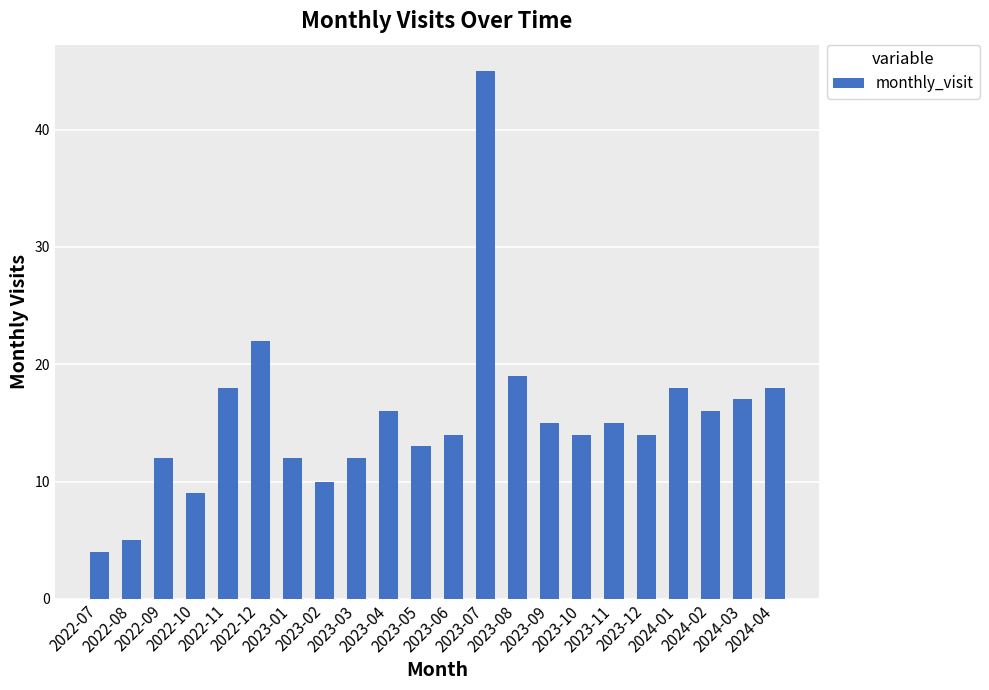

Reading left to right, transcribe all the data shown in this chart.

2022-07=4	2022-08=5	2022-09=12	2022-10=9	2022-11=18	2022-12=22	2023-01=12	2023-02=10	2023-03=12	2023-04=16	2023-05=13	2023-06=14	2023-07=45	2023-08=19	2023-09=15	2023-10=14	2023-11=15	2023-12=14	2024-01=18	2024-02=16	2024-03=17	2024-04=18